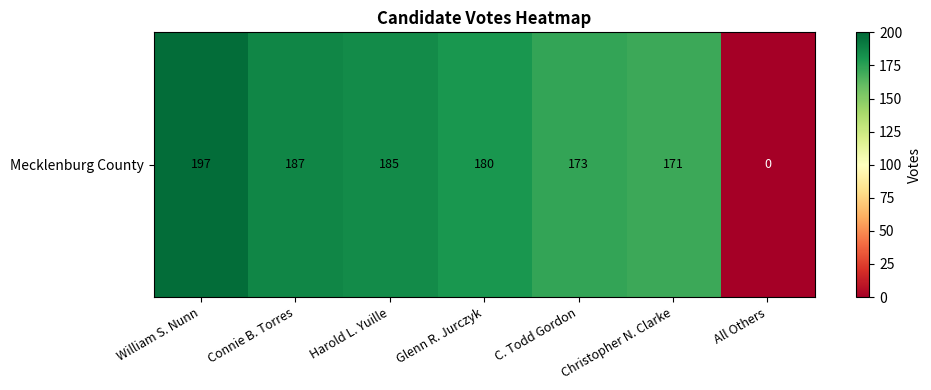

Count the number of categories in the chart.

7